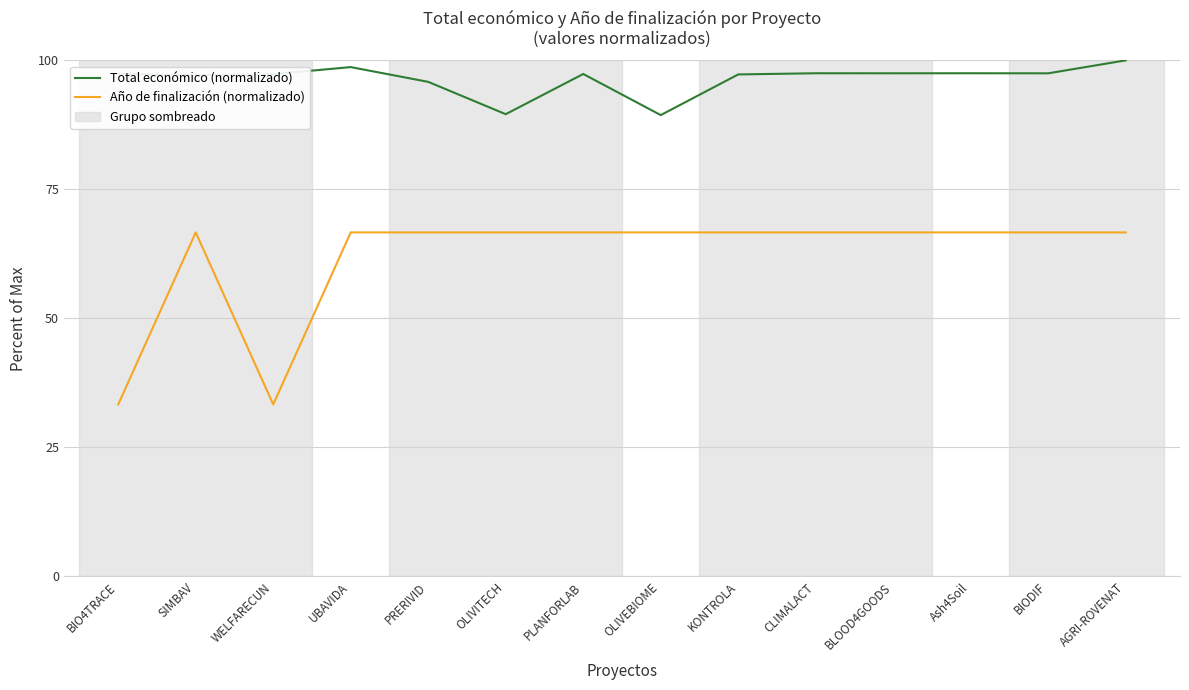

Which series has the widest spread of values?

Año de finalización (normalizado)